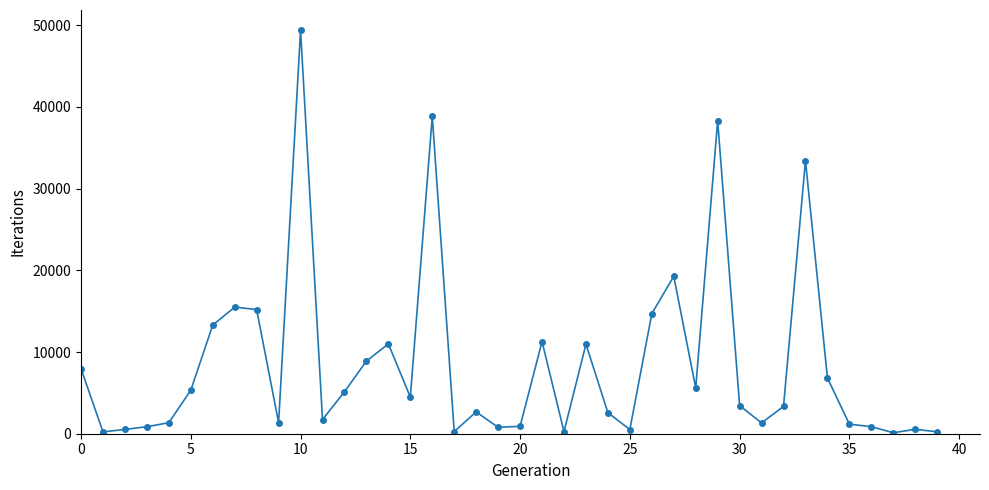

What is the value of the 28th point from the left?

19272.0